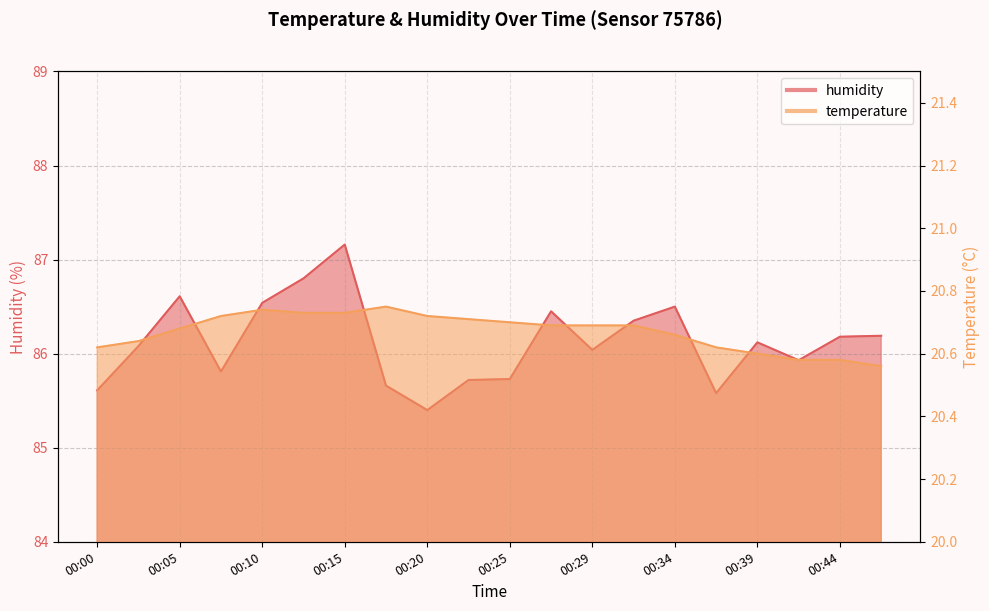

True or false: humidity has more than 2 points higher than both neighbors.

True